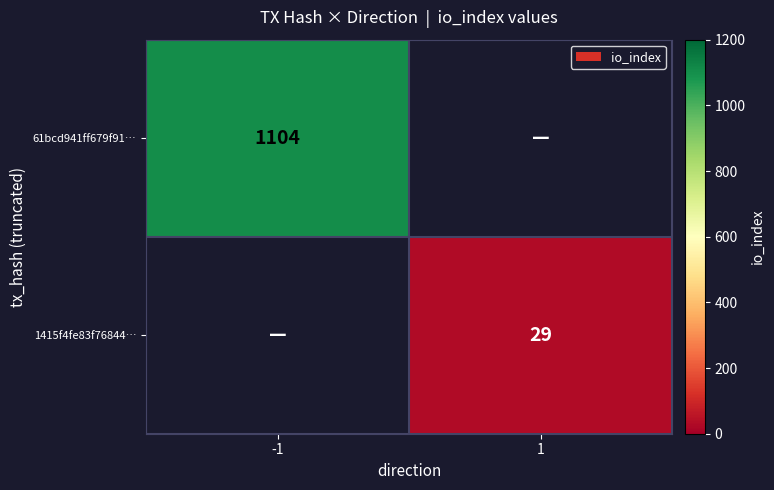

The 61bcd941ff679f91… series shows 1104 at -1. True or false?

True